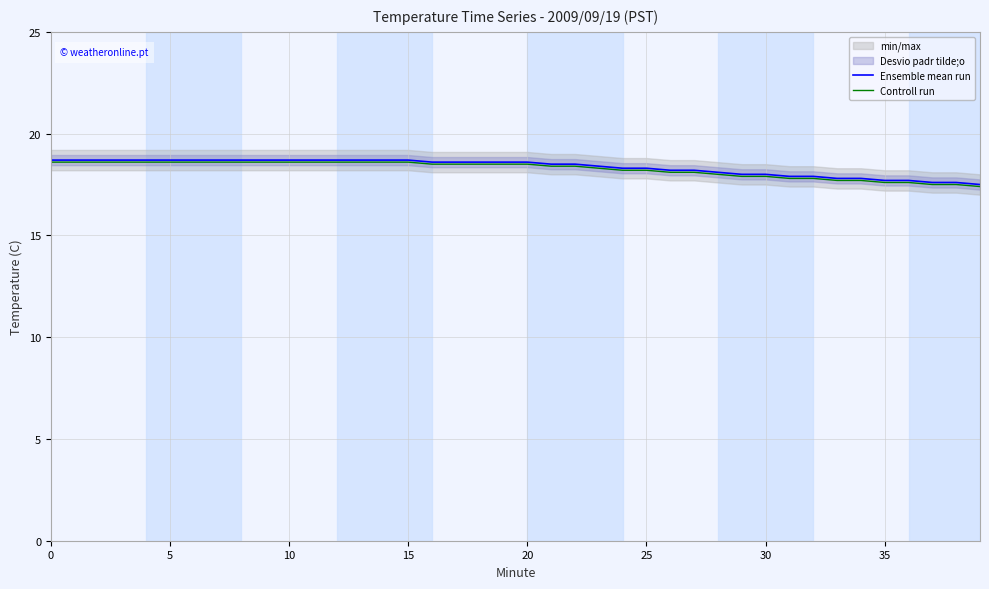

At which label does Ensemble mean run reach its minimum?

39